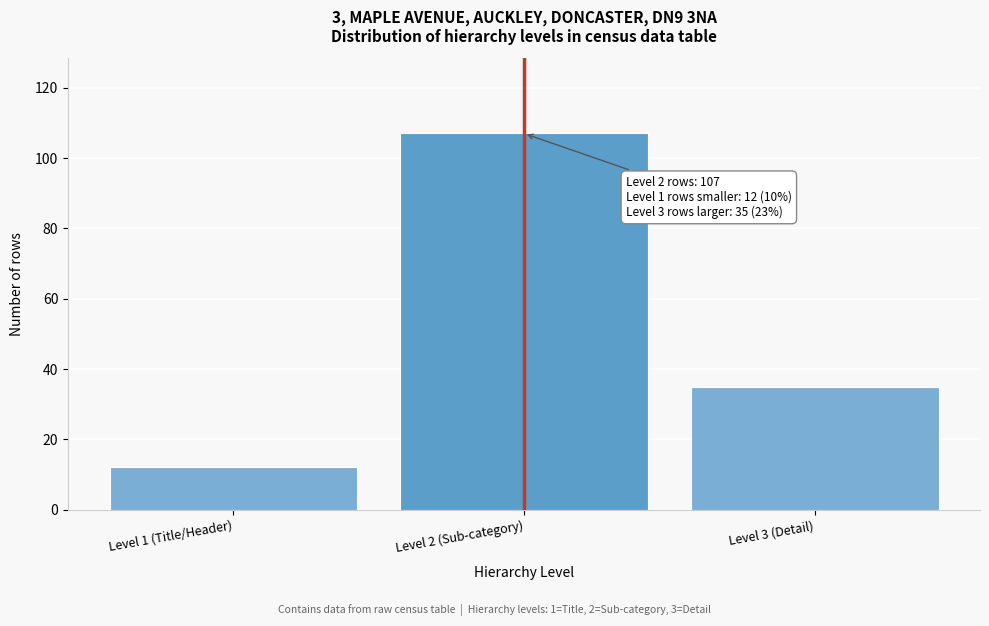

Reading left to right, transcribe all the data shown in this chart.

Level 1 (Title/Header)=12	Level 2 (Sub-category)=107	Level 3 (Detail)=35